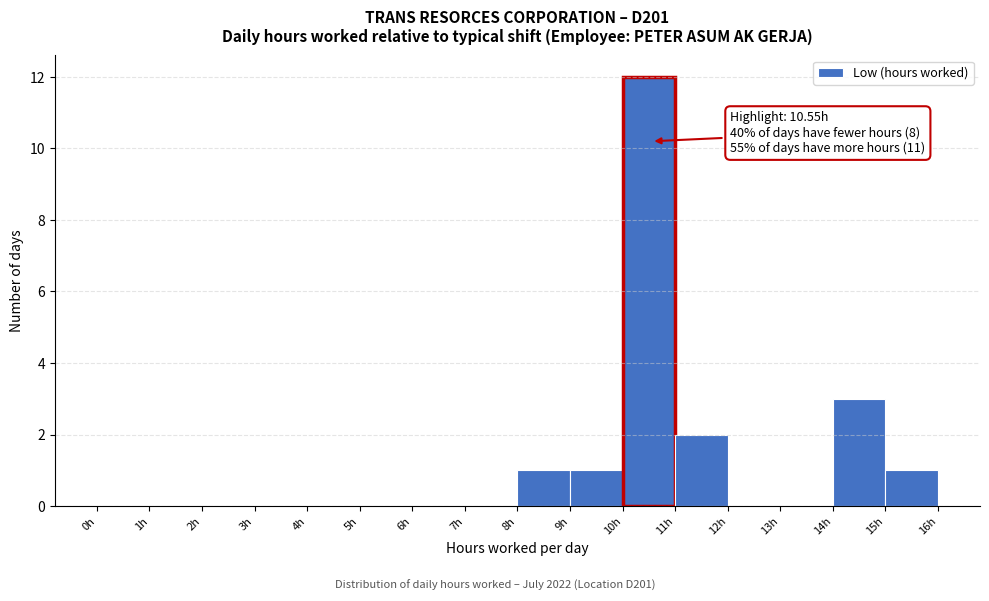

Which range on the x-axis has the tallest bar?

10 to 11